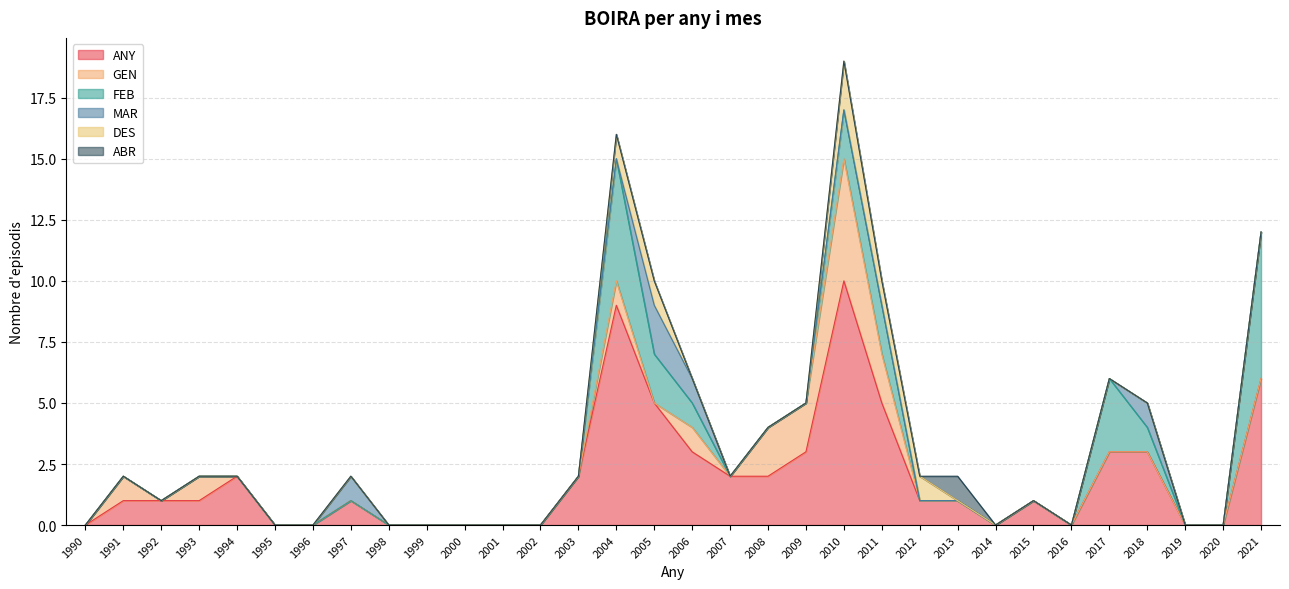

In FEB, how many points are higher than both neighbors (excluding endpoints)?

2